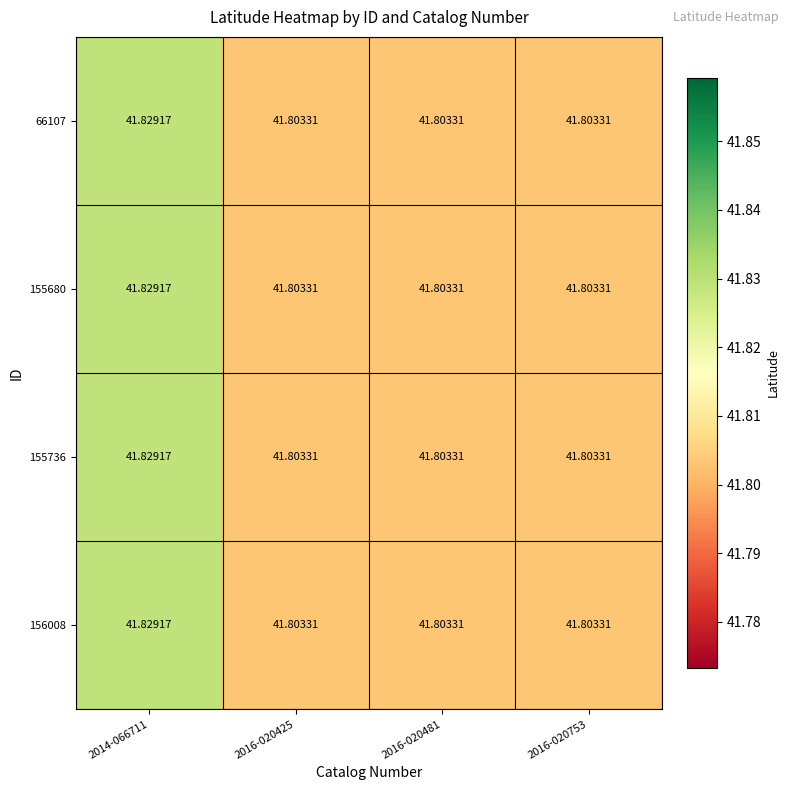

Is the value of 155680 at 2014-066711 greater than the value of 66107 at 2016-020481?

Yes